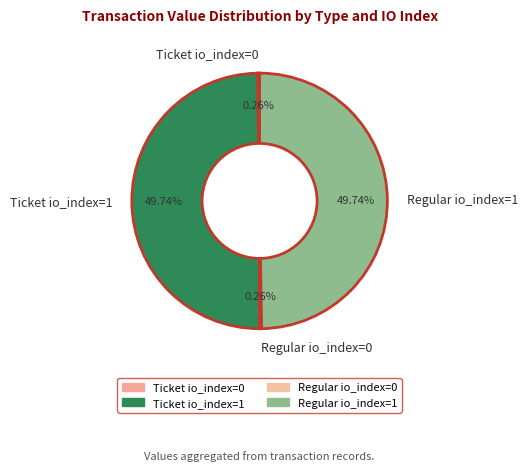

Is there any slice that represents more than half of the pie?

No